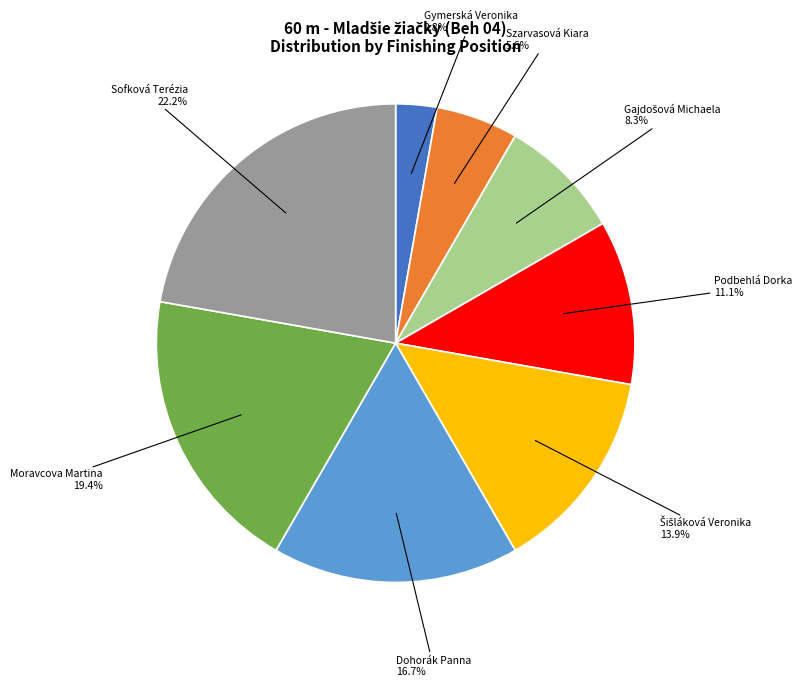

Does any single category account for the majority?

No